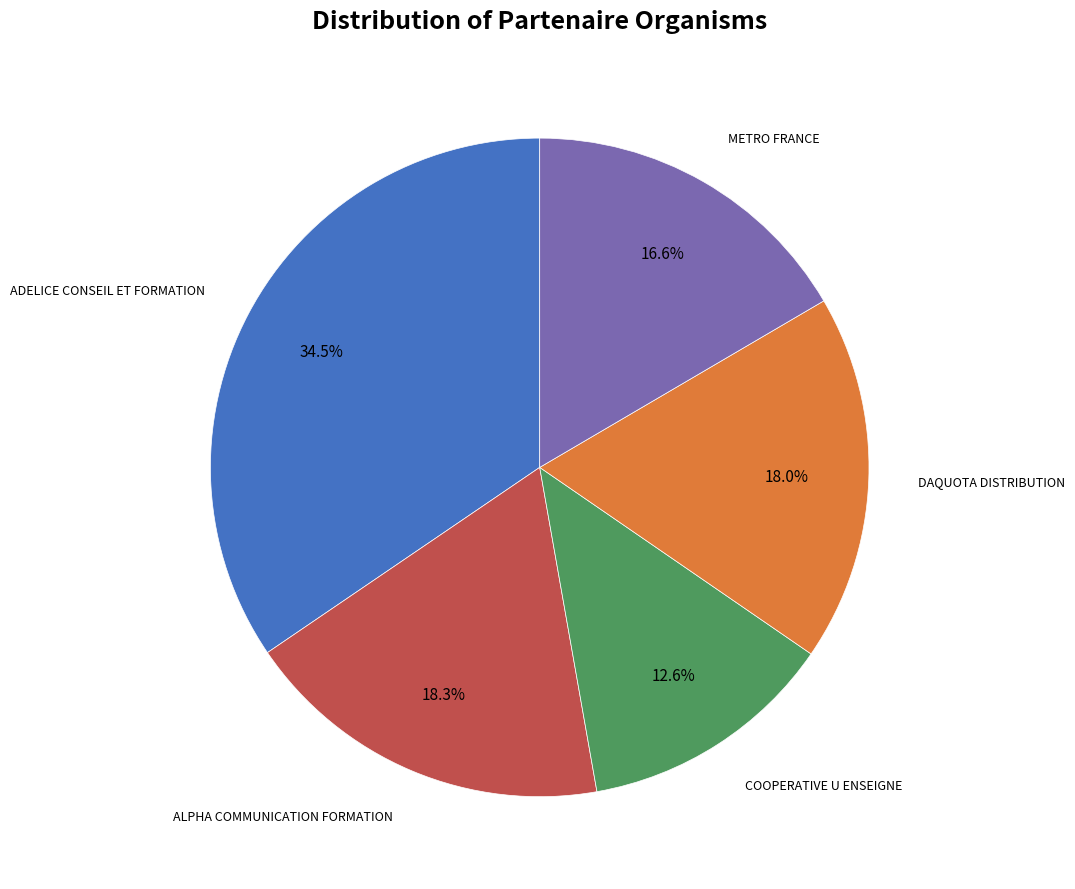

Is there any slice that represents more than half of the pie?

No